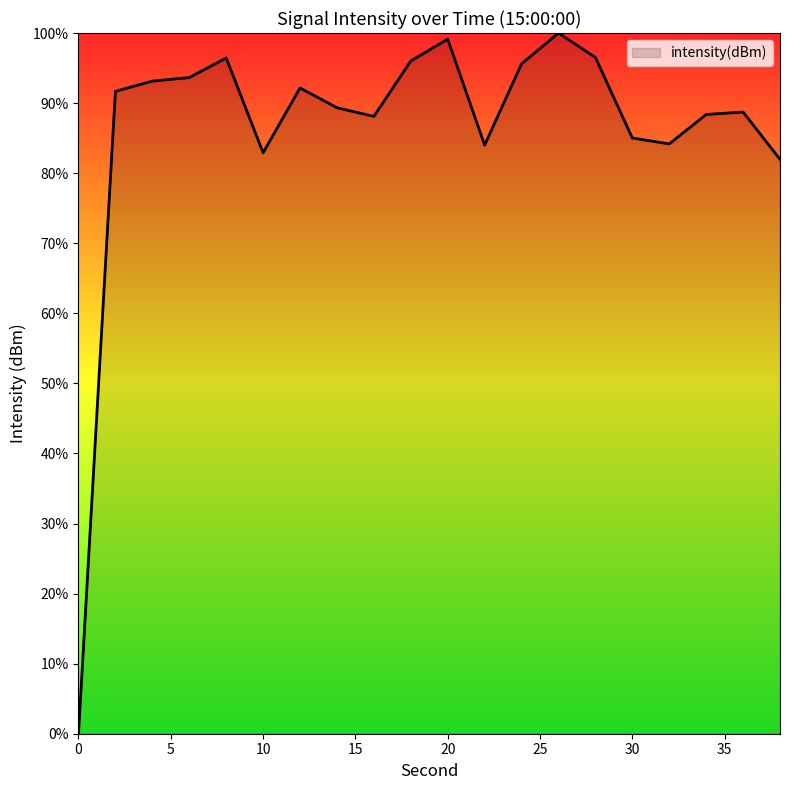

Is this an area chart (filled region under the line)?

Yes